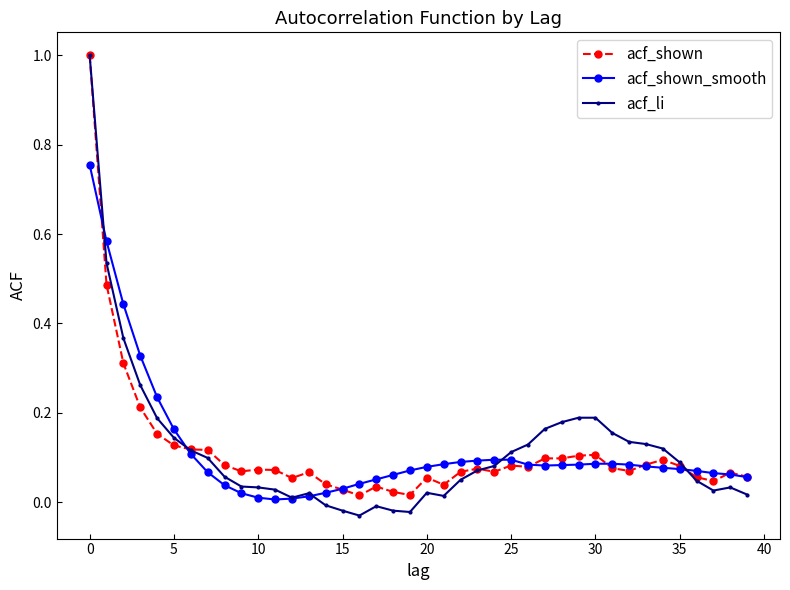

Which series has the largest range (max minus min)?

acf_li